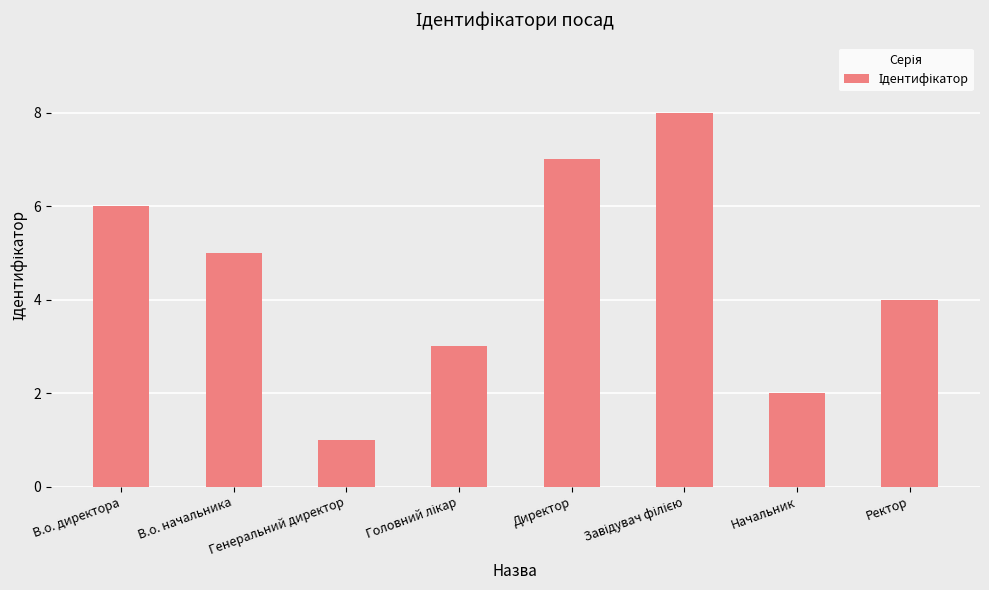

Is it true that the value at Начальник is 1?

False